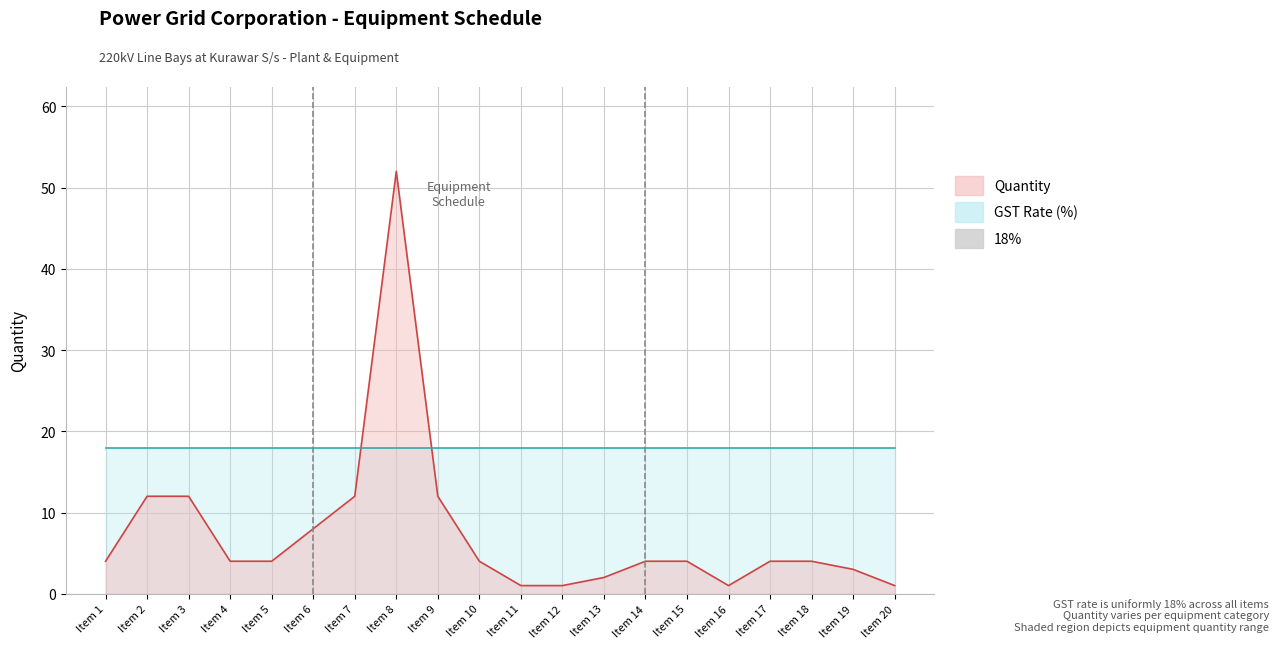

Reading left to right, what are all the values shown in this chart?

4	12	12	4	4	8	12	52	12	4	1	1	2	4	4	1	4	4	3	1